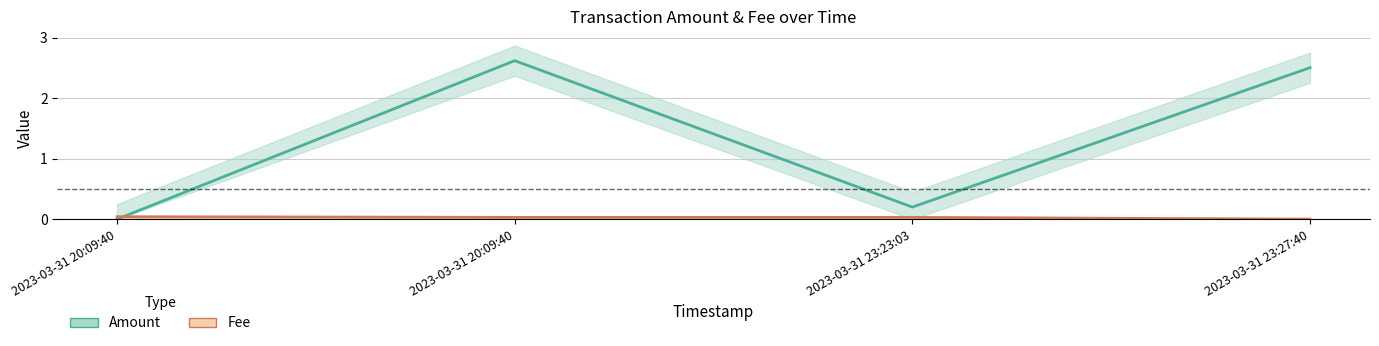

What are all the series names shown in the legend?

Amount, Fee